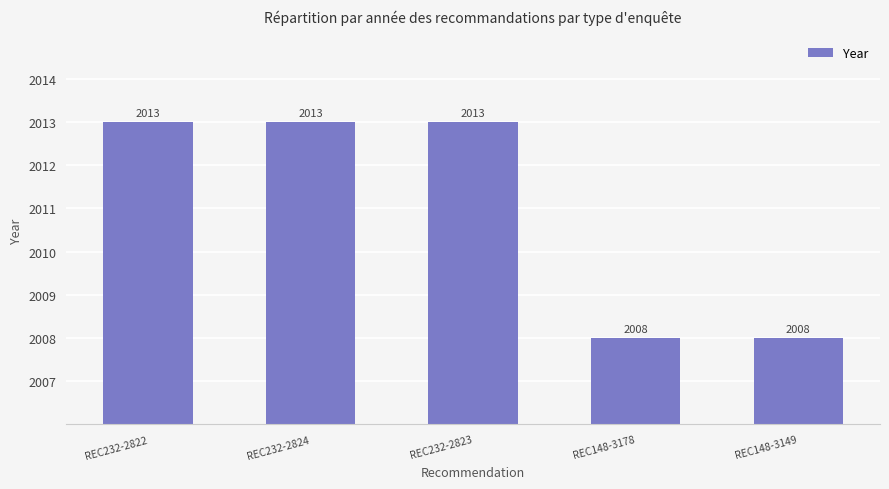

Is it true that the value at REC232-2824 is 2013?

True